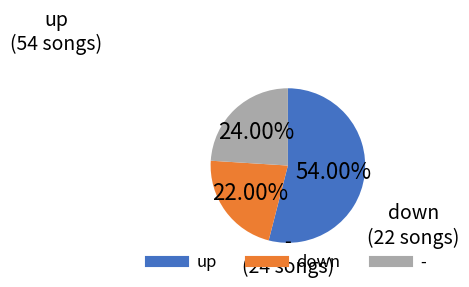

To the nearest percent, what is the average slice percentage?

33%